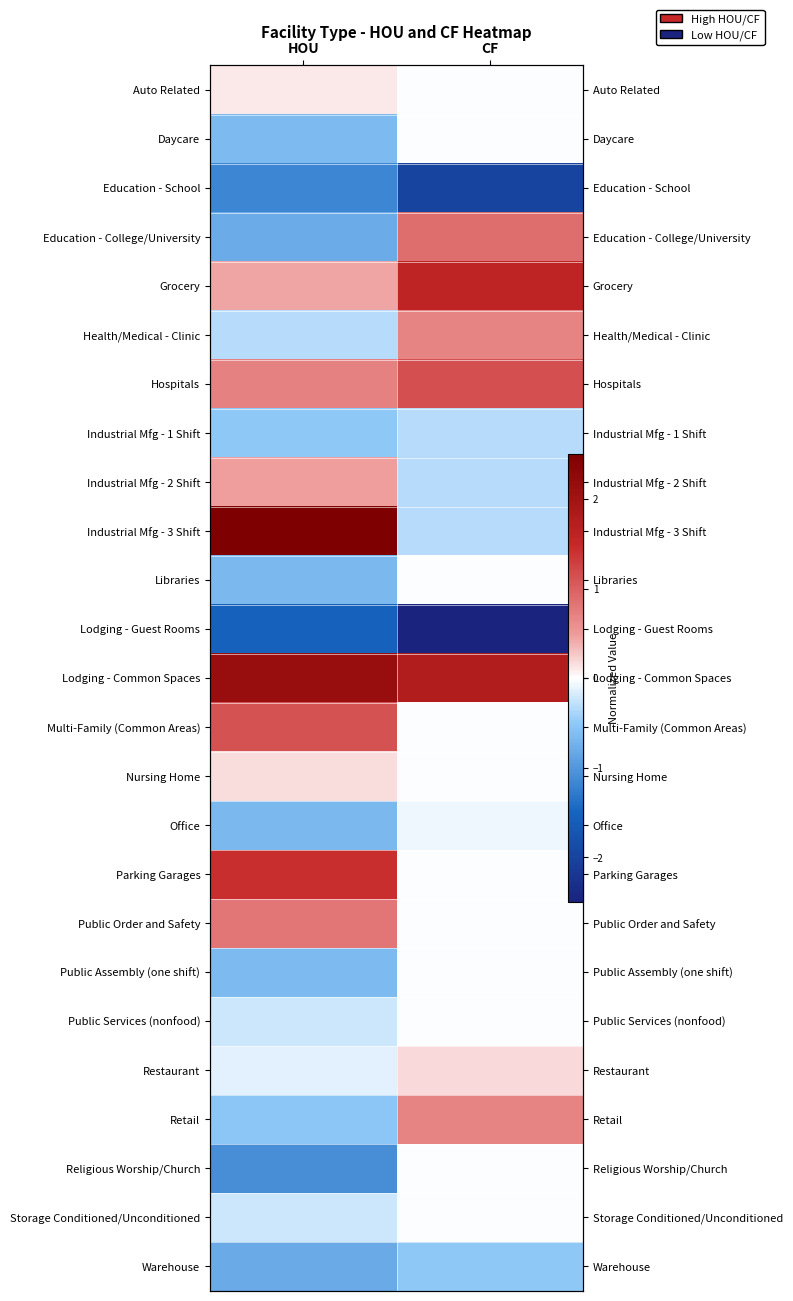

Rank the series at HOU from highest to lowest value.

Industrial Mfg - 3 Shift, Lodging - Common Spaces, Parking Garages, Multi-Family (Common Areas), Public Order and Safety, Hospitals, Industrial Mfg - 2 Shift, Grocery, Nursing Home, Auto Related, Restaurant, Public Services (nonfood), Storage Conditioned/Unconditioned, Health/Medical - Clinic, Industrial Mfg - 1 Shift, Retail, Public Assembly (one shift), Daycare, Office, Libraries, Education - College/University, Warehouse, Religious Worship/Church, Education - School, Lodging - Guest Rooms